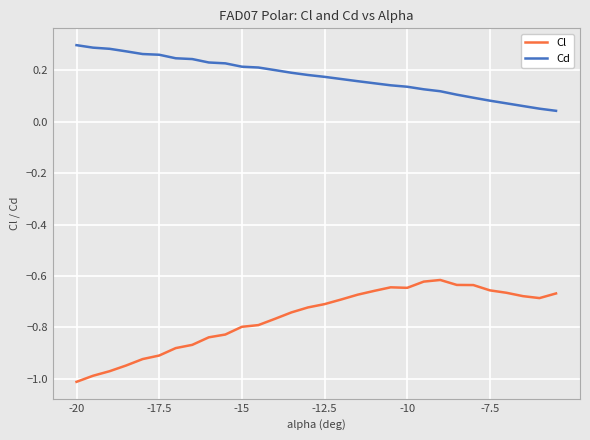

How many lines are shown in the chart?

2